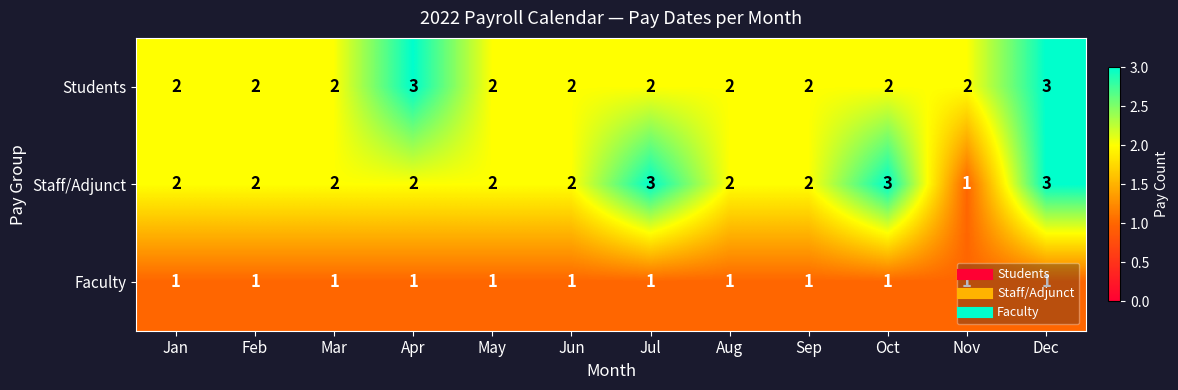

What is the sum of all Faculty values?

12